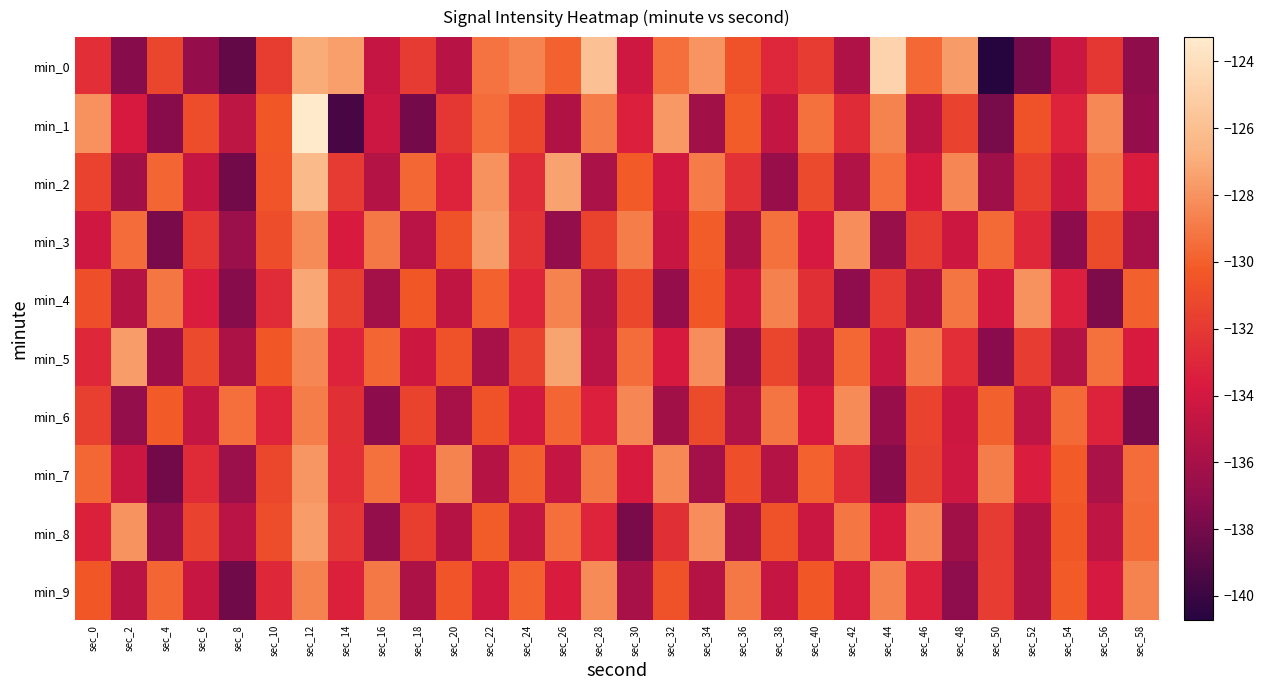

Reading left to right, what are all the values shown in this chart?

min_0: sec_0=-132.6	sec_2=-137.4	sec_4=-131.3	sec_6=-136.8	sec_8=-138.6	sec_10=-131.7	sec_12=-127.1	sec_14=-127.5	sec_16=-134.6	sec_18=-131.9	sec_20=-135.2	sec_22=-129.2	sec_24=-128.6	sec_26=-130.0	sec_28=-125.8	sec_30=-134.1	sec_32=-129.4	sec_34=-127.9	sec_36=-130.7	sec_38=-133.0	sec_40=-131.8	sec_42=-135.6	sec_44=-124.8	sec_46=-129.6	sec_48=-127.7	sec_50=-140.7	sec_52=-138.0	sec_54=-134.4	sec_56=-132.1	sec_58=-137.0
min_1: sec_0=-128.1	sec_2=-133.8	sec_4=-137.3	sec_6=-130.9	sec_8=-135.0	sec_10=-130.4	sec_12=-123.3	sec_14=-139.5	sec_16=-134.3	sec_18=-138.0	sec_20=-132.1	sec_22=-129.5	sec_24=-131.2	sec_26=-135.6	sec_28=-128.9	sec_30=-133.4	sec_32=-127.8	sec_34=-136.2	sec_36=-130.1	sec_38=-134.7	sec_40=-129.3	sec_42=-132.8	sec_44=-128.6	sec_46=-135.1	sec_48=-131.5	sec_50=-137.9	sec_52=-130.7	sec_54=-133.2	sec_56=-128.4	sec_58=-136.8
min_2: sec_0=-131.5	sec_2=-136.2	sec_4=-129.8	sec_6=-134.6	sec_8=-138.1	sec_10=-130.5	sec_12=-126.3	sec_14=-131.9	sec_16=-135.4	sec_18=-129.7	sec_20=-133.2	sec_22=-128.1	sec_24=-132.7	sec_26=-127.4	sec_28=-135.8	sec_30=-130.2	sec_32=-134.1	sec_34=-128.9	sec_36=-132.4	sec_38=-136.7	sec_40=-131.1	sec_42=-135.5	sec_44=-129.4	sec_46=-133.8	sec_48=-128.5	sec_50=-136.3	sec_52=-131.7	sec_54=-134.4	sec_56=-129.1	sec_58=-133.6
min_3: sec_0=-134.2	sec_2=-129.5	sec_4=-137.8	sec_6=-132.1	sec_8=-136.5	sec_10=-130.9	sec_12=-128.3	sec_14=-133.7	sec_16=-129.0	sec_18=-135.2	sec_20=-130.6	sec_22=-127.7	sec_24=-132.3	sec_26=-136.9	sec_28=-131.4	sec_30=-128.8	sec_32=-134.5	sec_34=-130.1	sec_36=-135.7	sec_38=-129.3	sec_40=-133.9	sec_42=-128.2	sec_44=-136.6	sec_46=-131.8	sec_48=-134.3	sec_50=-129.6	sec_52=-132.9	sec_54=-137.2	sec_56=-131.0	sec_58=-135.9
min_4: sec_0=-130.8	sec_2=-135.3	sec_4=-129.1	sec_6=-133.5	sec_8=-137.4	sec_10=-132.7	sec_12=-127.2	sec_14=-131.6	sec_16=-136.1	sec_18=-130.3	sec_20=-134.8	sec_22=-129.9	sec_24=-133.1	sec_26=-128.6	sec_28=-135.5	sec_30=-131.2	sec_32=-136.8	sec_34=-130.4	sec_36=-134.2	sec_38=-128.7	sec_40=-132.5	sec_42=-137.1	sec_44=-131.9	sec_46=-135.6	sec_48=-129.2	sec_50=-134.0	sec_52=-128.1	sec_54=-133.4	sec_56=-137.7	sec_58=-130.0
min_5: sec_0=-132.9	sec_2=-127.6	sec_4=-136.4	sec_6=-131.1	sec_8=-135.7	sec_10=-130.3	sec_12=-128.5	sec_14=-133.2	sec_16=-129.8	sec_18=-134.3	sec_20=-130.7	sec_22=-136.0	sec_24=-131.5	sec_26=-127.3	sec_28=-135.2	sec_30=-129.5	sec_32=-133.8	sec_34=-128.2	sec_36=-136.7	sec_38=-131.3	sec_40=-135.1	sec_42=-129.7	sec_44=-134.5	sec_46=-128.9	sec_48=-132.6	sec_50=-137.3	sec_52=-131.8	sec_54=-135.4	sec_56=-129.3	sec_58=-133.7
min_6: sec_0=-131.6	sec_2=-136.9	sec_4=-130.2	sec_6=-134.7	sec_8=-129.4	sec_10=-133.1	sec_12=-128.8	sec_14=-132.5	sec_16=-137.2	sec_18=-131.4	sec_20=-135.9	sec_22=-130.6	sec_24=-134.1	sec_26=-129.8	sec_28=-133.4	sec_30=-128.5	sec_32=-136.2	sec_34=-131.0	sec_36=-135.5	sec_38=-129.2	sec_40=-133.8	sec_42=-128.3	sec_44=-136.7	sec_46=-131.5	sec_48=-134.3	sec_50=-130.0	sec_52=-134.9	sec_54=-129.6	sec_56=-133.2	sec_58=-137.8
min_7: sec_0=-129.7	sec_2=-134.4	sec_4=-138.1	sec_6=-132.8	sec_8=-136.5	sec_10=-131.2	sec_12=-127.9	sec_14=-132.6	sec_16=-129.3	sec_18=-133.9	sec_20=-128.6	sec_22=-135.3	sec_24=-130.0	sec_26=-134.6	sec_28=-129.1	sec_30=-133.7	sec_32=-128.4	sec_34=-136.1	sec_36=-130.8	sec_38=-135.4	sec_40=-129.9	sec_42=-132.7	sec_44=-137.4	sec_46=-131.6	sec_48=-134.2	sec_50=-128.8	sec_52=-133.5	sec_54=-130.2	sec_56=-135.8	sec_58=-129.5
min_8: sec_0=-133.3	sec_2=-128.0	sec_4=-136.8	sec_6=-131.5	sec_8=-135.2	sec_10=-130.9	sec_12=-127.6	sec_14=-132.2	sec_16=-136.9	sec_18=-131.7	sec_20=-135.3	sec_22=-130.1	sec_24=-134.7	sec_26=-129.4	sec_28=-133.1	sec_30=-137.8	sec_32=-132.5	sec_34=-128.2	sec_36=-136.0	sec_38=-130.7	sec_40=-134.4	sec_42=-129.1	sec_44=-133.8	sec_46=-128.5	sec_48=-136.2	sec_50=-131.9	sec_52=-135.6	sec_54=-130.3	sec_56=-134.9	sec_58=-129.6
min_9: sec_0=-130.4	sec_2=-135.1	sec_4=-129.8	sec_6=-134.5	sec_8=-138.2	sec_10=-132.9	sec_12=-128.6	sec_14=-133.3	sec_16=-129.0	sec_18=-135.7	sec_20=-130.5	sec_22=-134.2	sec_24=-129.9	sec_26=-133.6	sec_28=-128.3	sec_30=-136.0	sec_32=-130.7	sec_34=-135.3	sec_36=-129.0	sec_38=-134.6	sec_40=-130.3	sec_42=-134.0	sec_44=-128.7	sec_46=-133.4	sec_48=-137.1	sec_50=-131.8	sec_52=-135.5	sec_54=-130.2	sec_56=-133.9	sec_58=-128.6